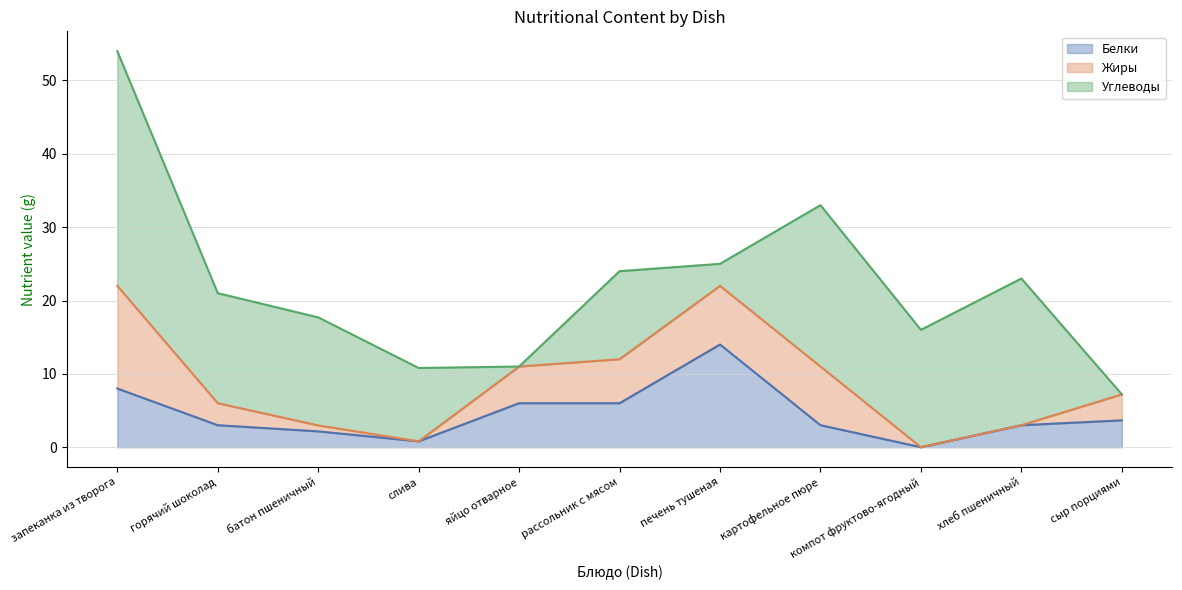

At which category does Углеводы reach its first local valley?

яйцо отварное